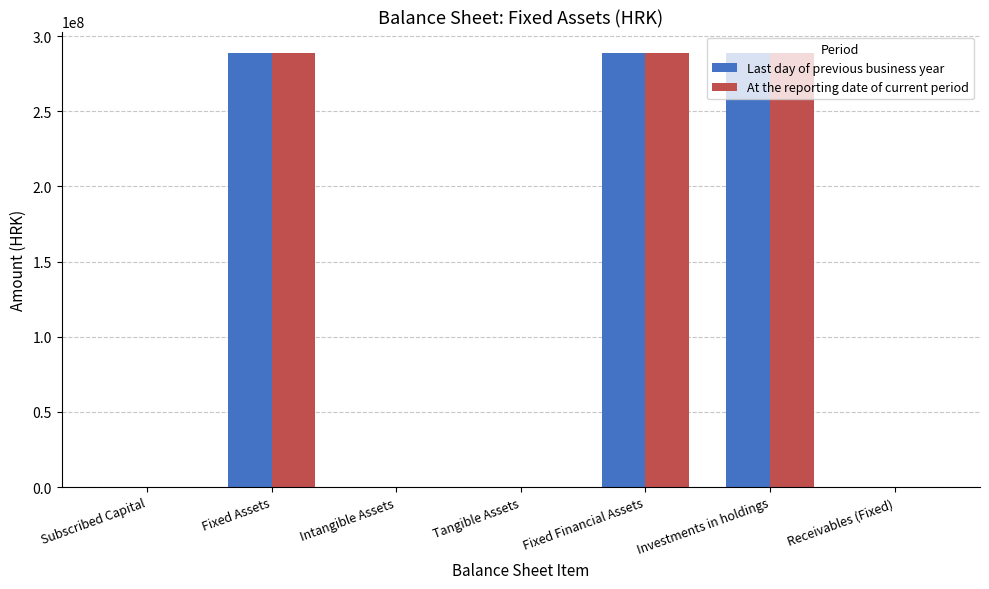

The Last day of previous business year series shows 436224316 at Fixed Financial Assets. True or false?

False